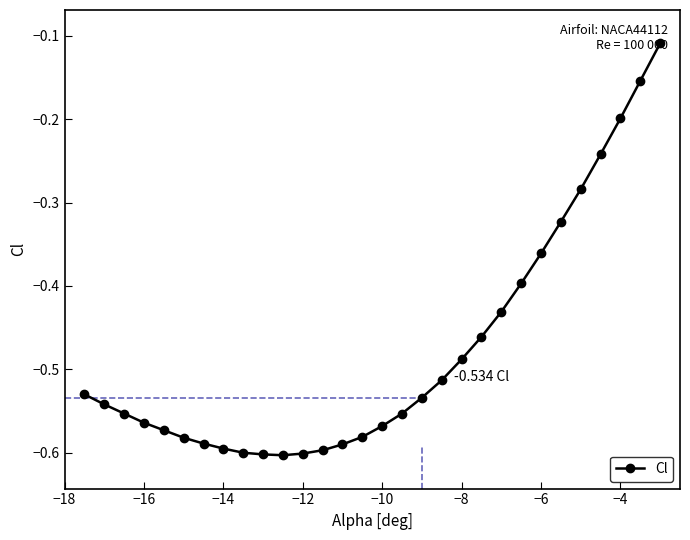

What is the sum of all values?

-14.3